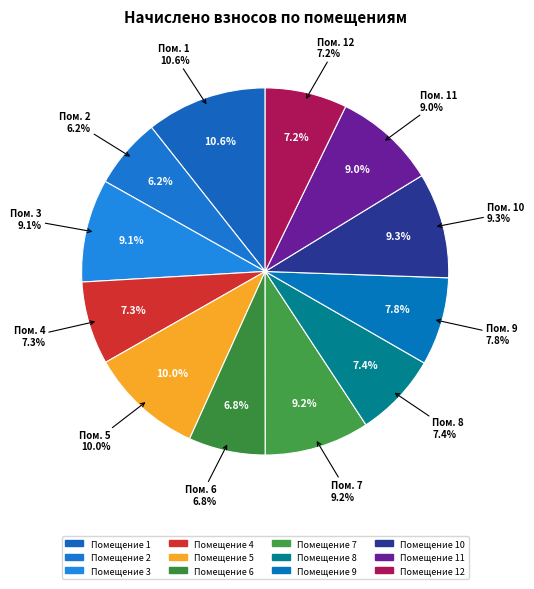

Is there a majority slice in this chart?

No